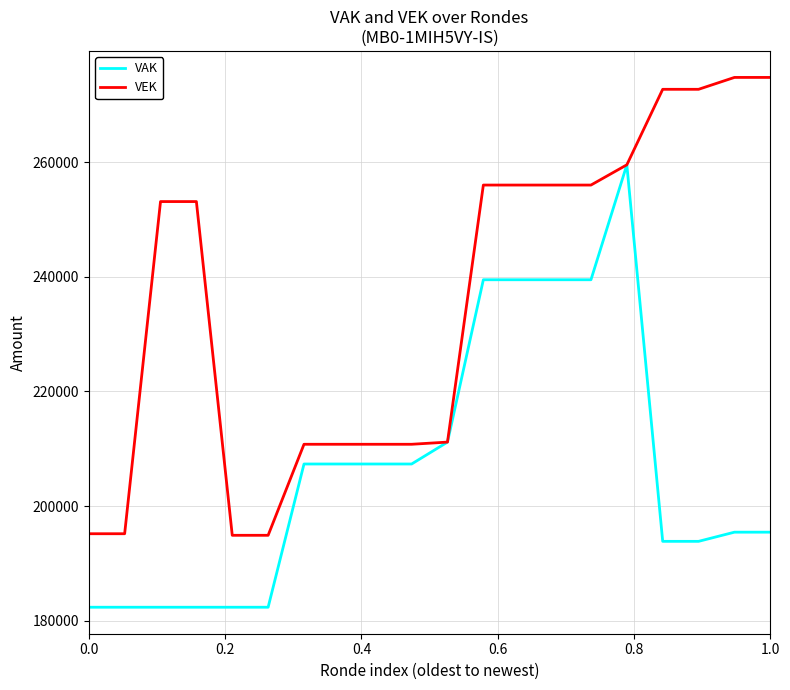

Which series has the largest total across all categories?

VEK